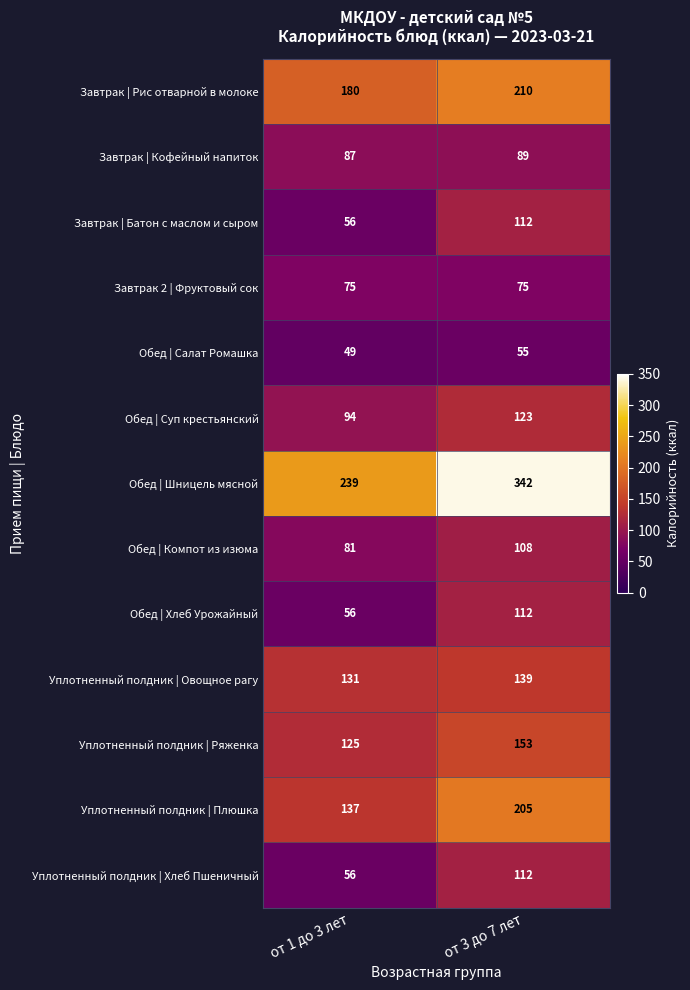

The value of Завтрак | Кофейный напиток at от 1 до 3 лет is 116. True or false?

False